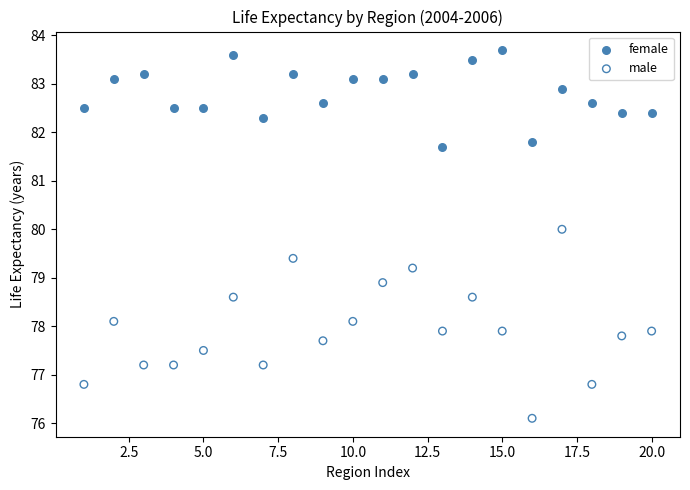

Which series contains the highest Y value?

female